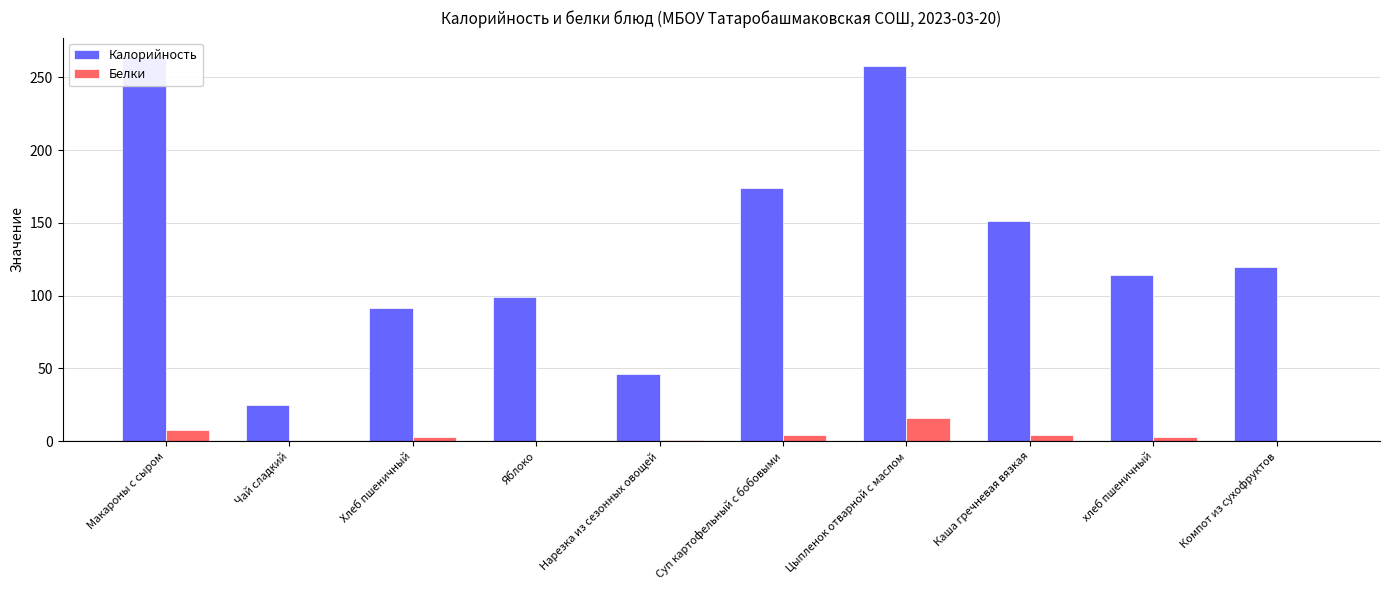

Which series changed the most between Макароны с сыром and Суп картофельный с бобовыми?

Калорийность